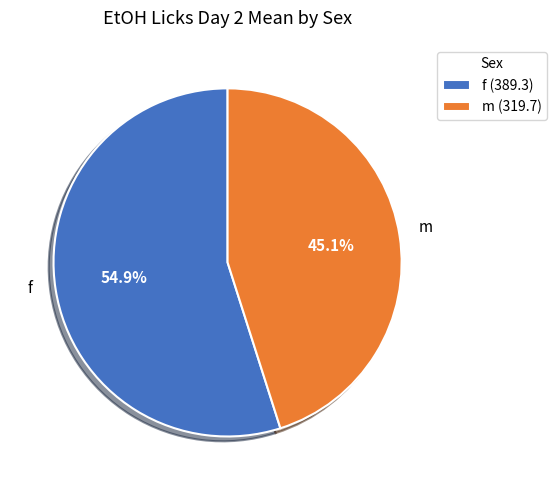

To the nearest percent, what is the average slice percentage?

50%